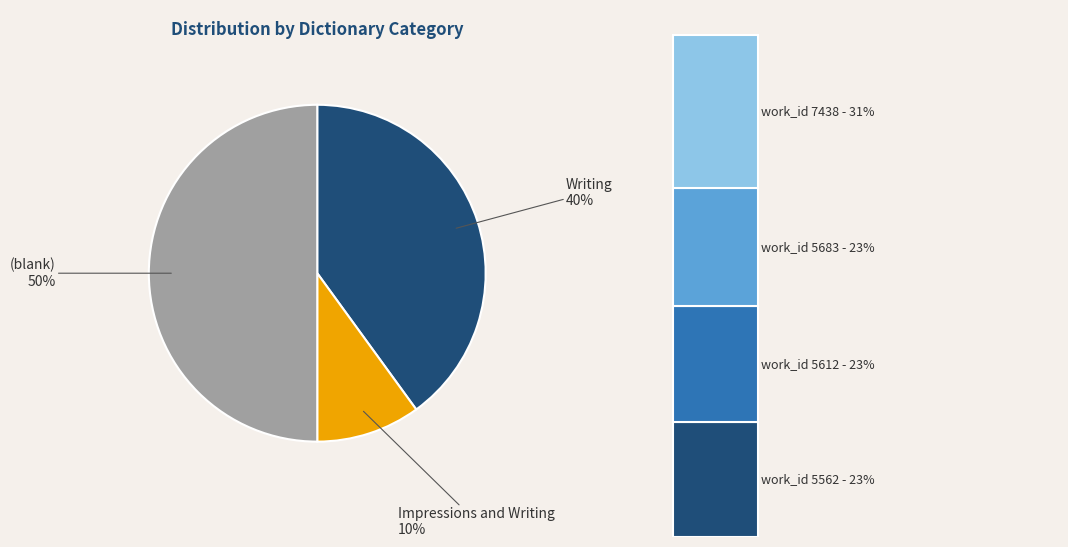

Does any single category account for the majority?

No